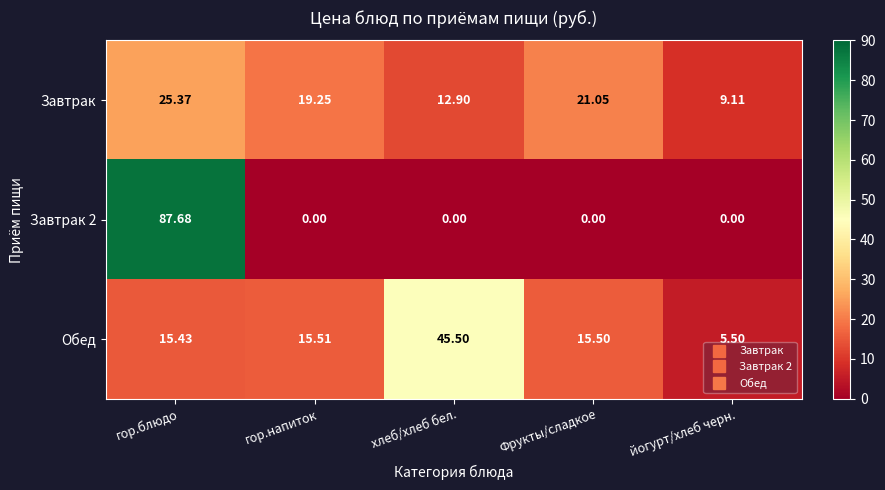

Rank the categories by Завтрак value from lowest to highest.

йогурт/хлеб черн., хлеб/хлеб бел., гор.напиток, Фрукты/сладкое, гор.блюдо